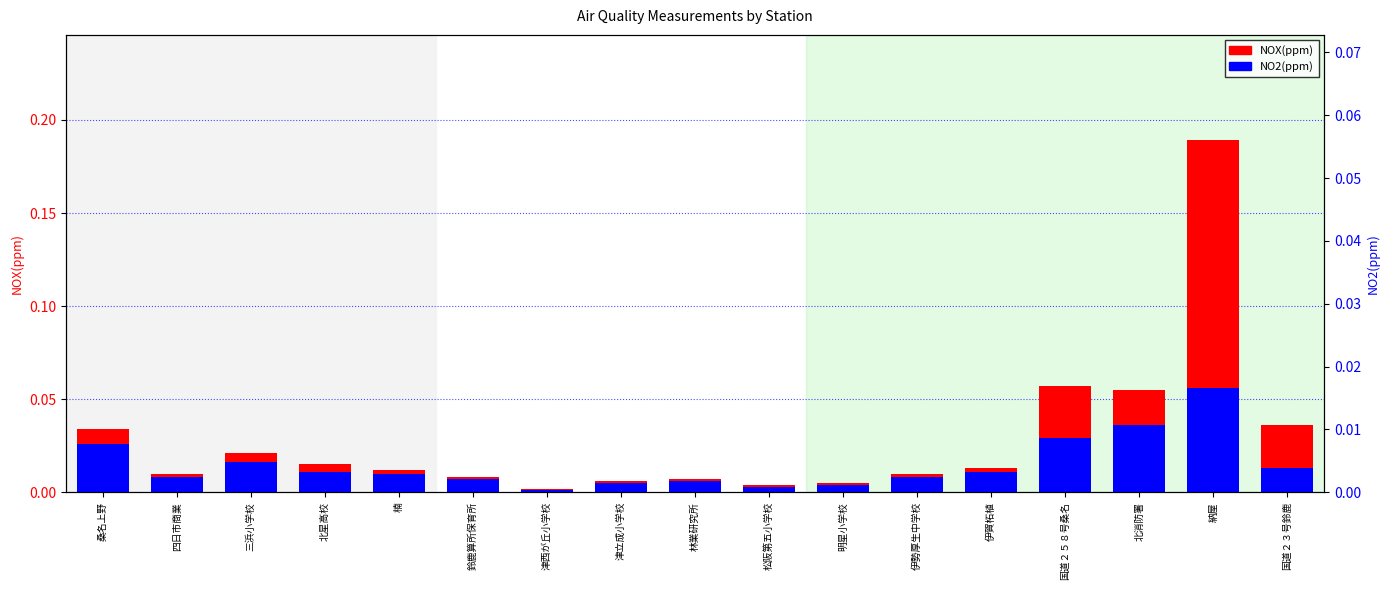

True or false: NOX(ppm) has a value of 0.0 at 国道２５８号桑名.

False